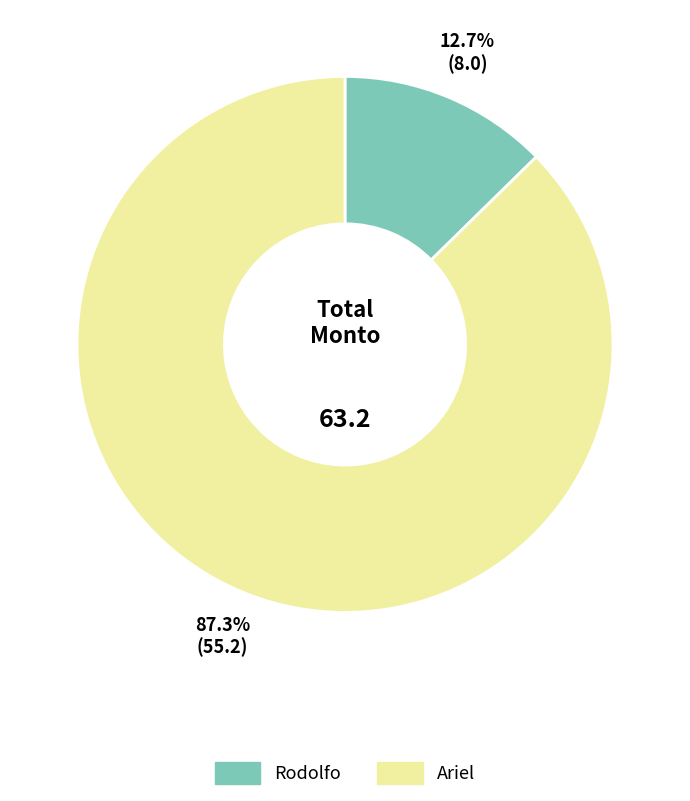

Approximately how many times larger is the value at Rodolfo compared to Ariel?

0.1